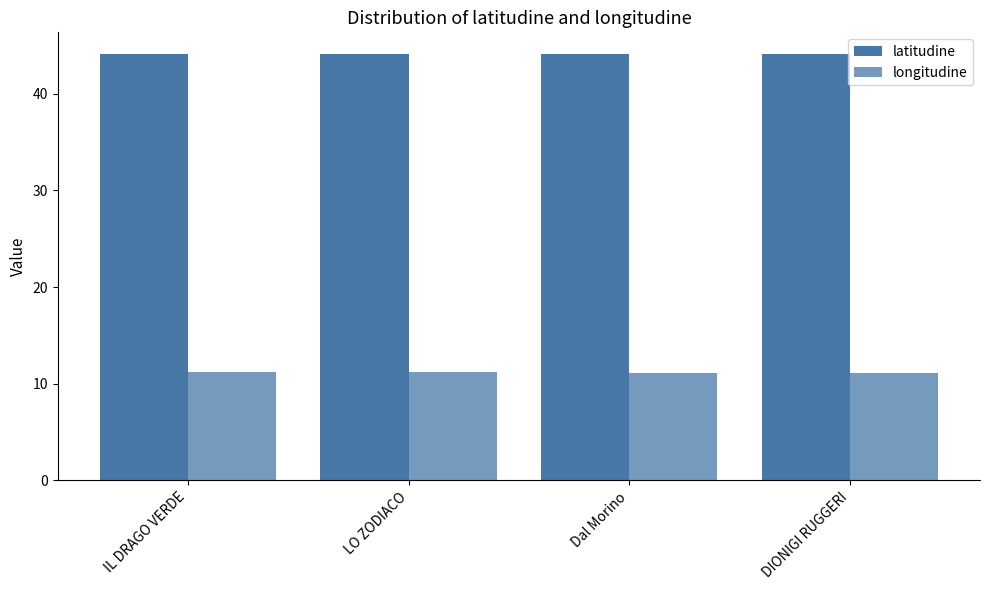

Are the bars grouped side by side (vs. stacked)?

Yes